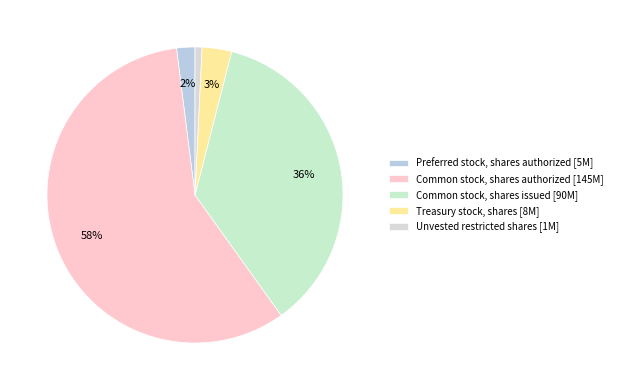

Is Unvested restricted shares the majority of the pie?

No